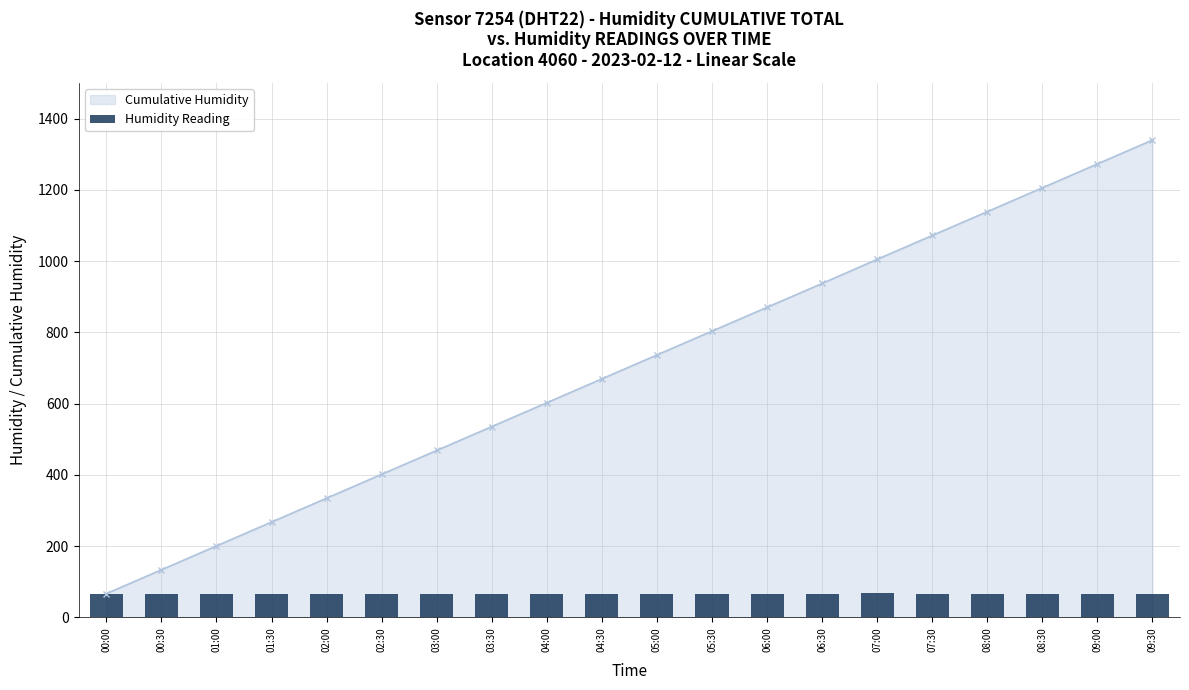

At which label does Cumulative Humidity reach its minimum?

00:00